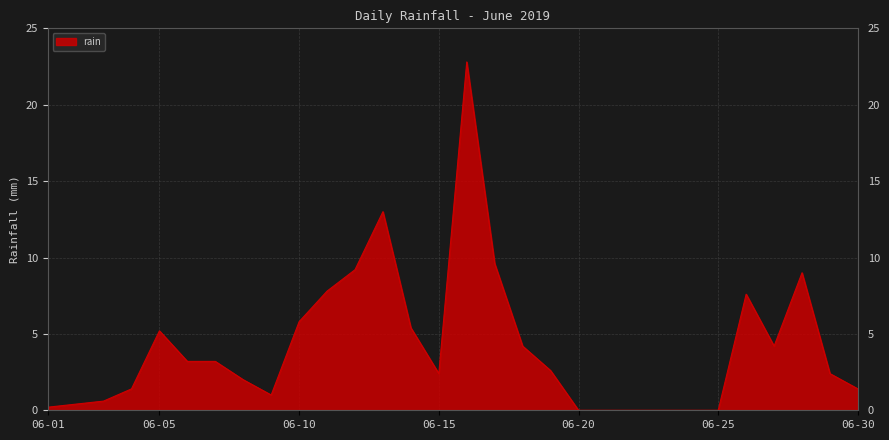

What is the difference between the maximum and minimum values?

22.8